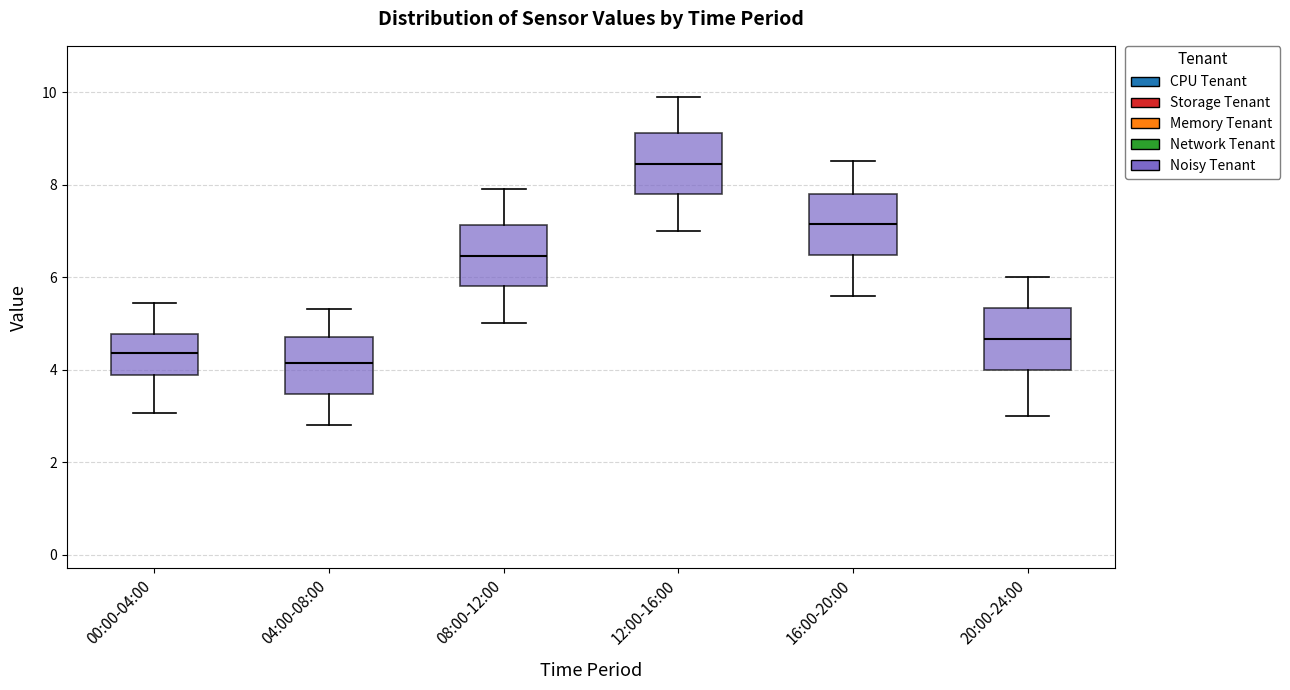

Where is the lower edge of the box for 12:00-16:00 on the y-axis? The values are not printed on the chart, so give them approximately, as read against the axis.

7.8